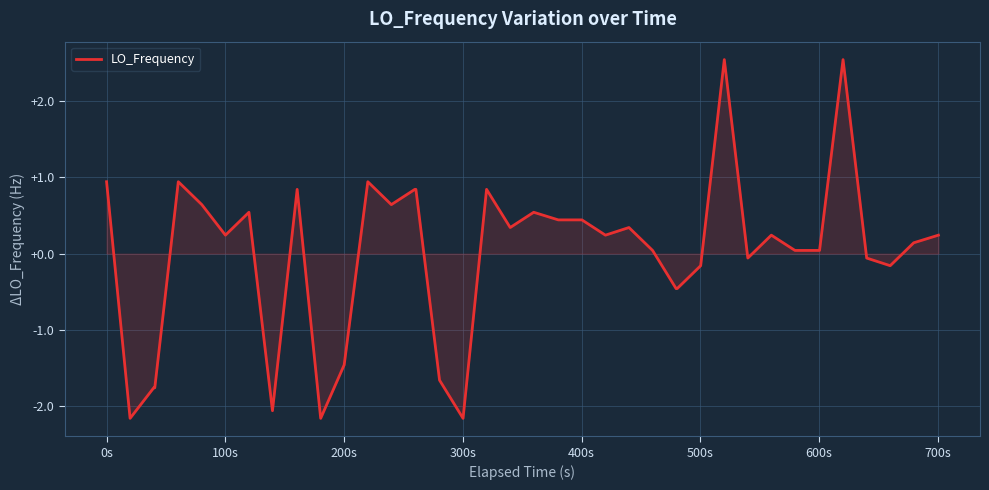

What is the difference between the maximum and minimum values?

4.7